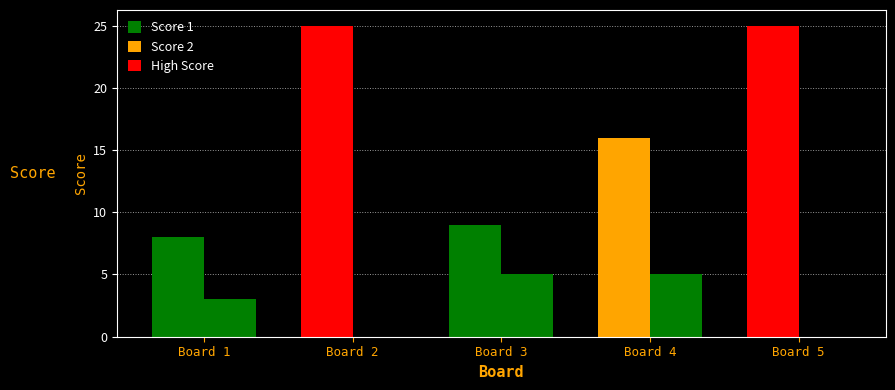

How many data points does each series have?

5